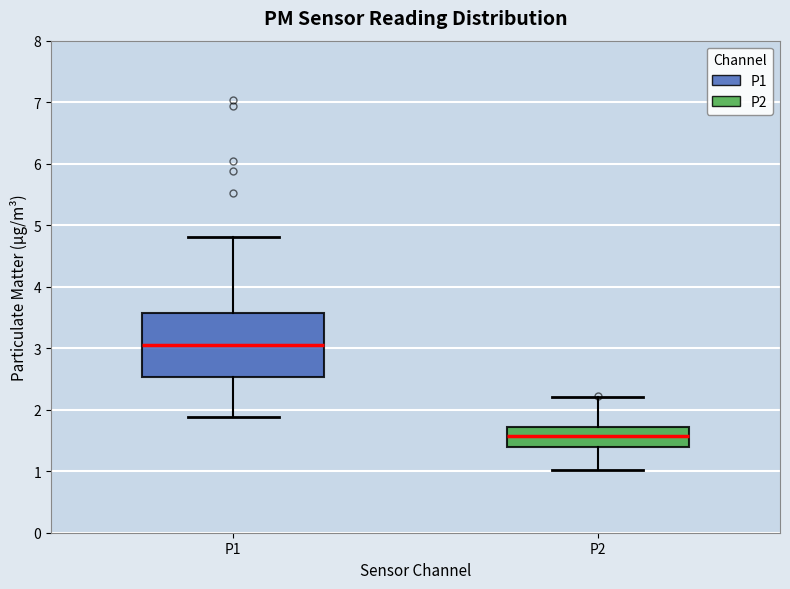

Which box's median line is the lowest?

P2